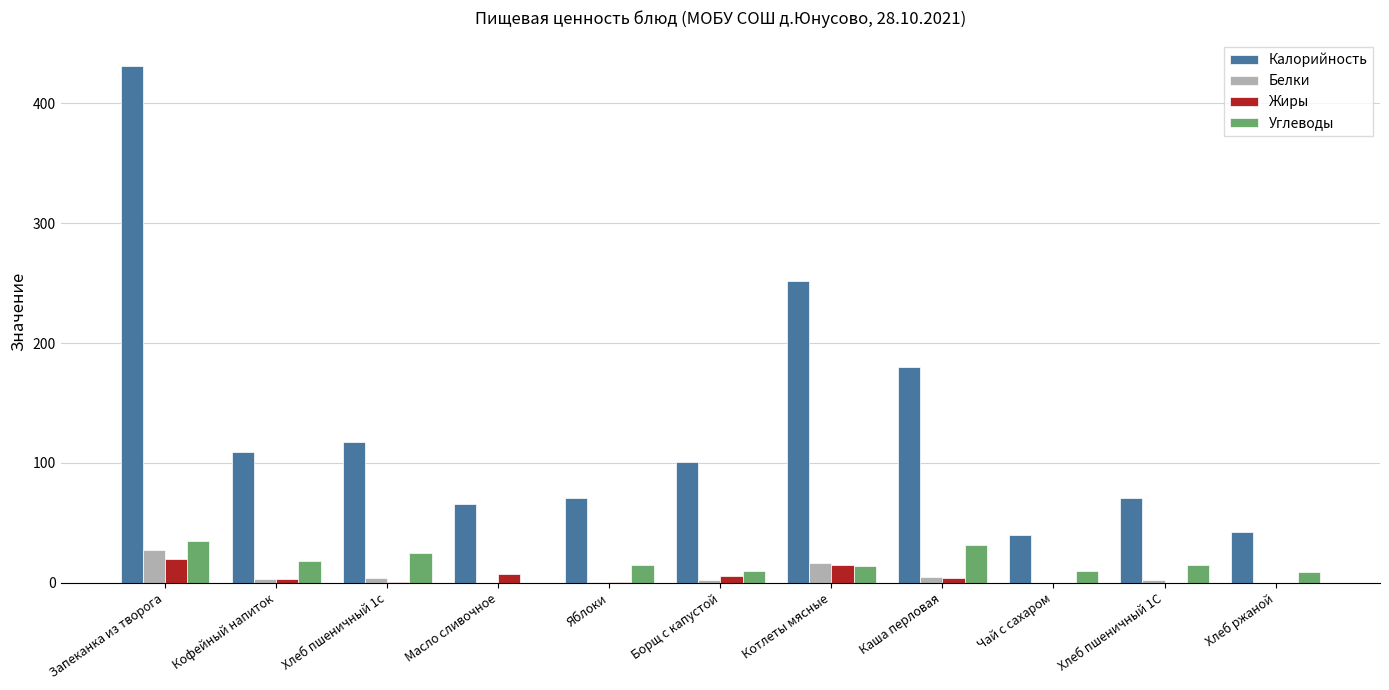

What is the greatest value displayed?

431.0